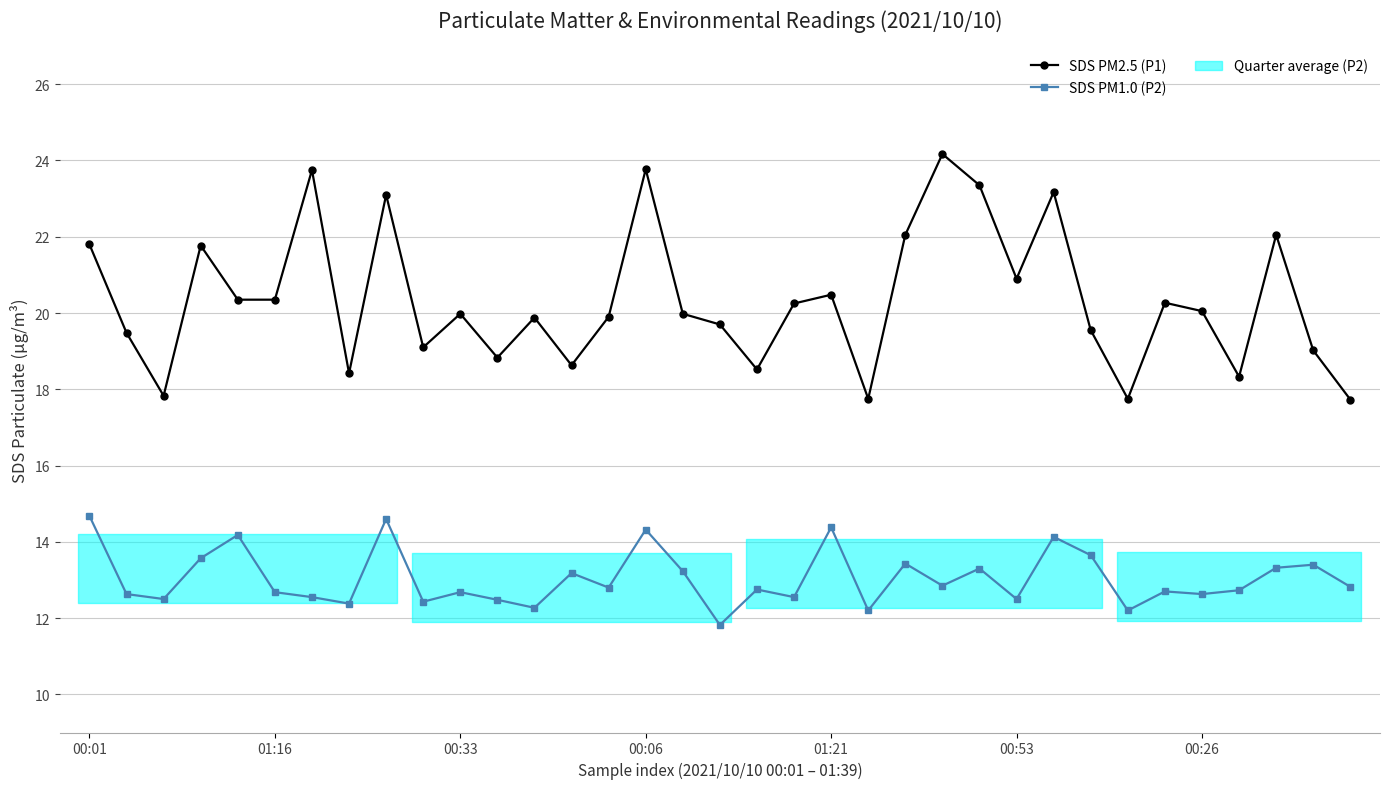

What position from the right is 00:01?

35